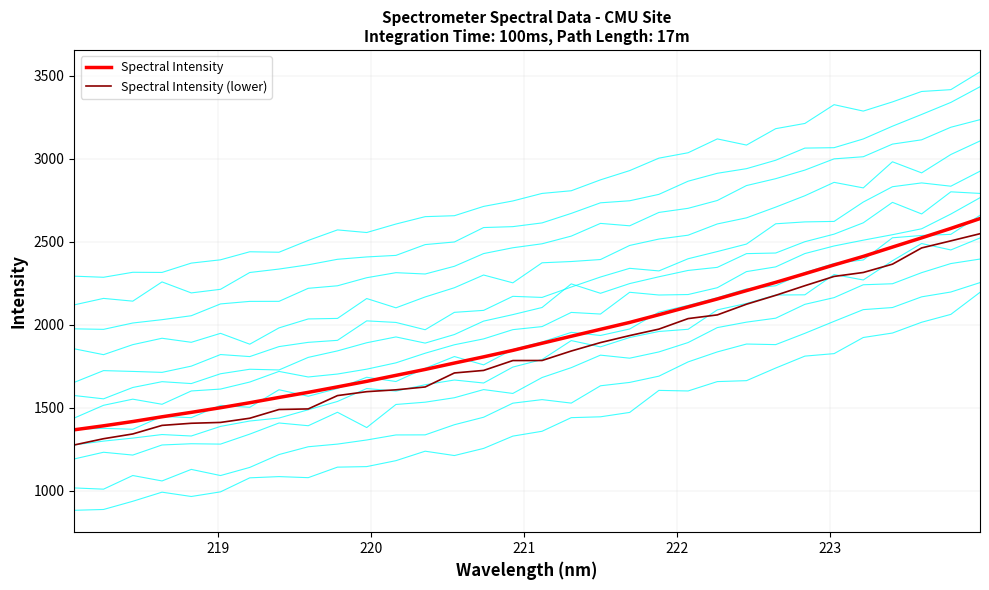

The chart shows a value of 805.3 at 218.442. True or false?

False